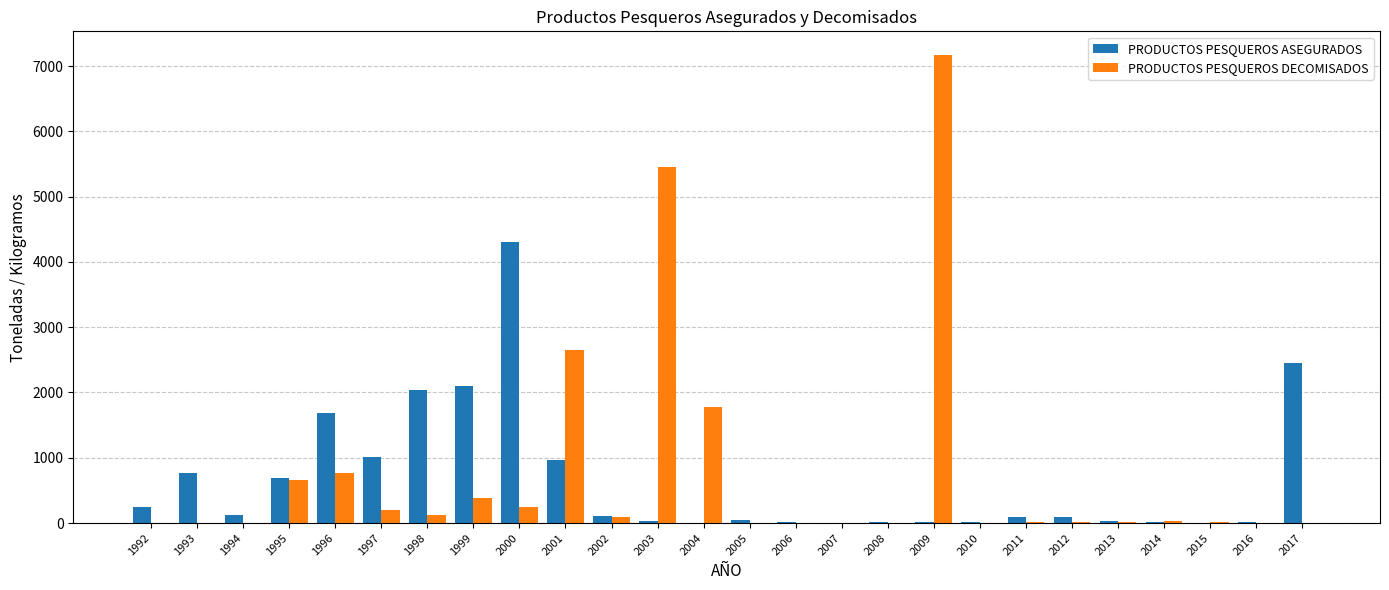

Is the value of PRODUCTOS PESQUEROS ASEGURADOS at 2017 greater than the value of PRODUCTOS PESQUEROS DECOMISADOS at 1995?

Yes